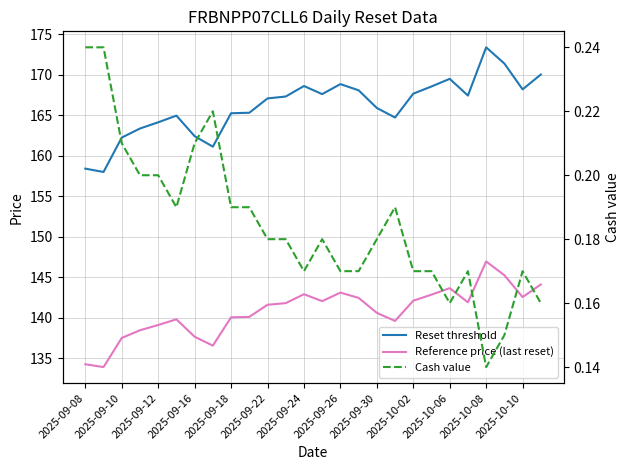

Which series has the largest range (max minus min)?

Reset threshold